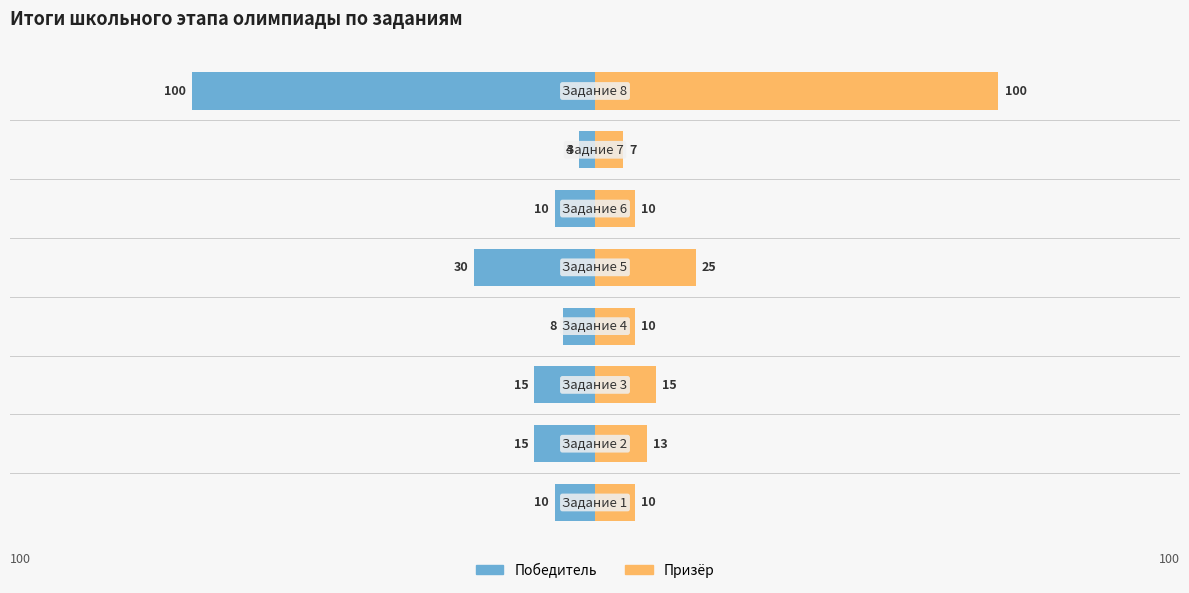

What position from the right is −100?

7